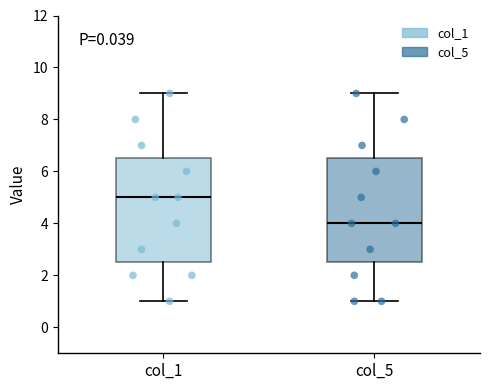

Reading left to right, transcribe this box plot: for each box, give where its median line is, the range the box spans, and where its two whiskers end, as read against the y-axis. The values are not printed on the chart, so give them approximately, as read against the axis.

col_1: median 5.0, box 2.6 to 6.6, whiskers 1.0 to 9.0
col_5: median 4.0, box 2.6 to 6.6, whiskers 1.0 to 9.0